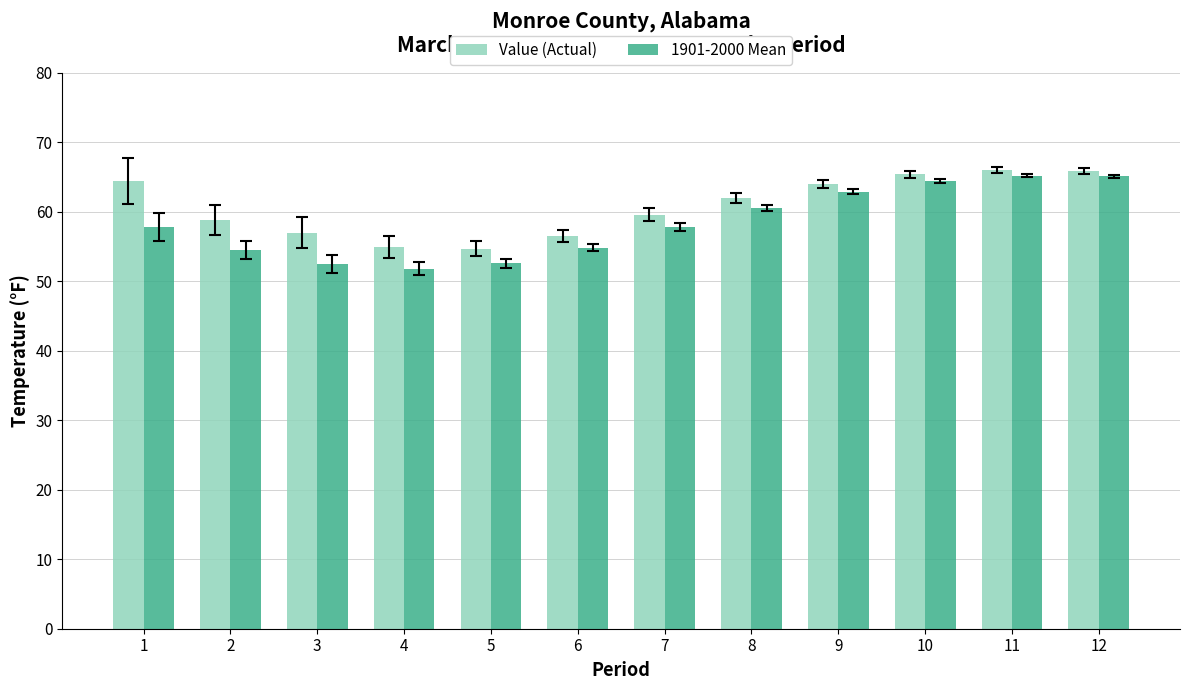

What is the value of the 1901-2000 Mean bar at the 2nd from the left?

54.5